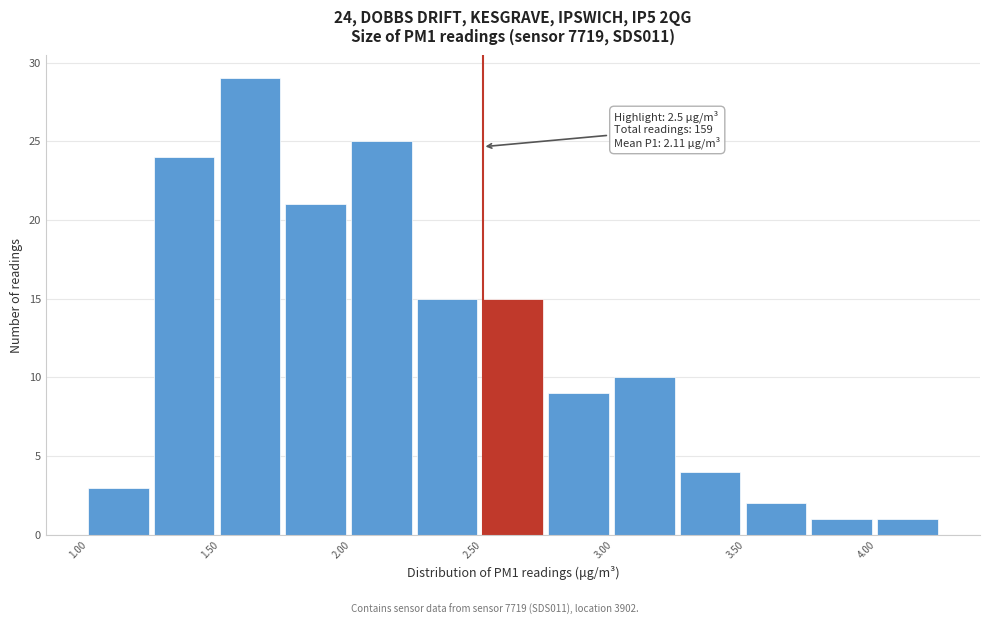

Which range on the x-axis has the tallest bar?

1.50 to 1.75